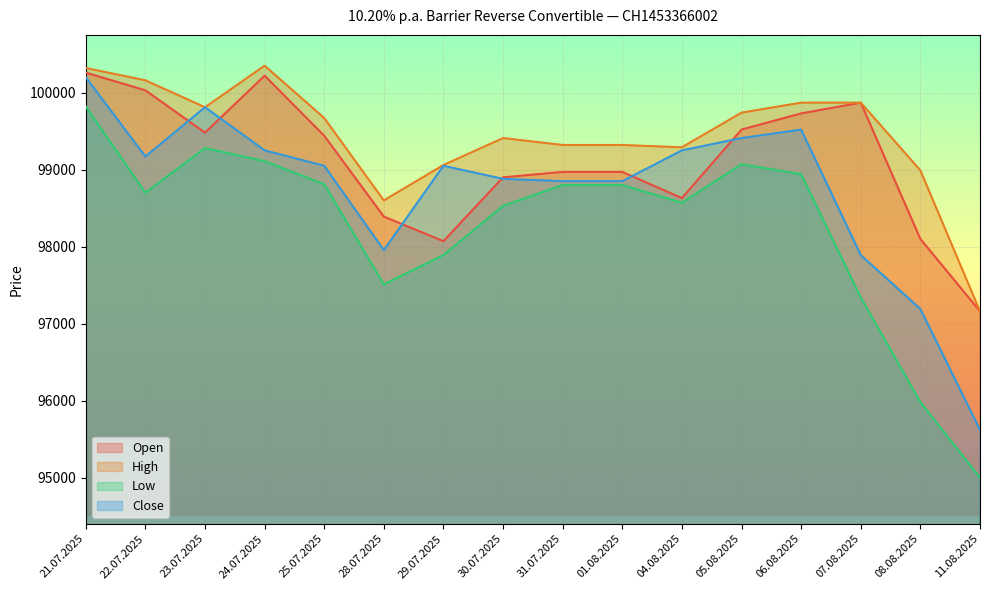

What is the approximate value of Low at 01.08.2025, to the nearest 10?

98800